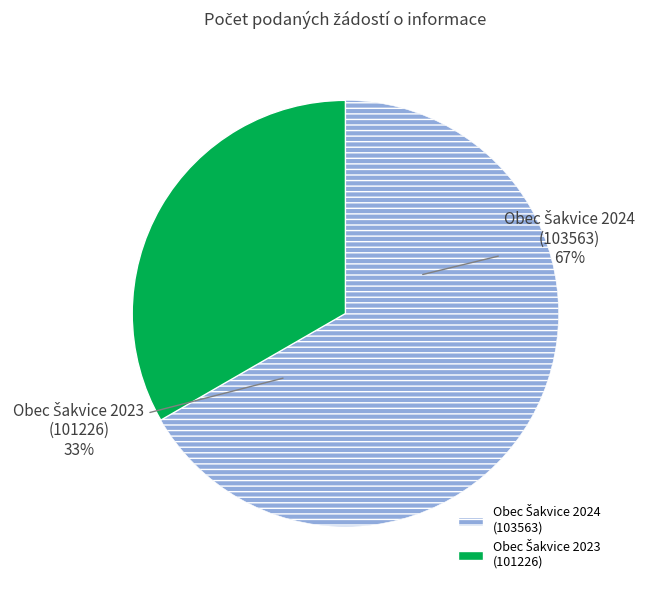

To the nearest percent, what percentage of the pie is Obec Šakvice 2024
(103563)?

67%